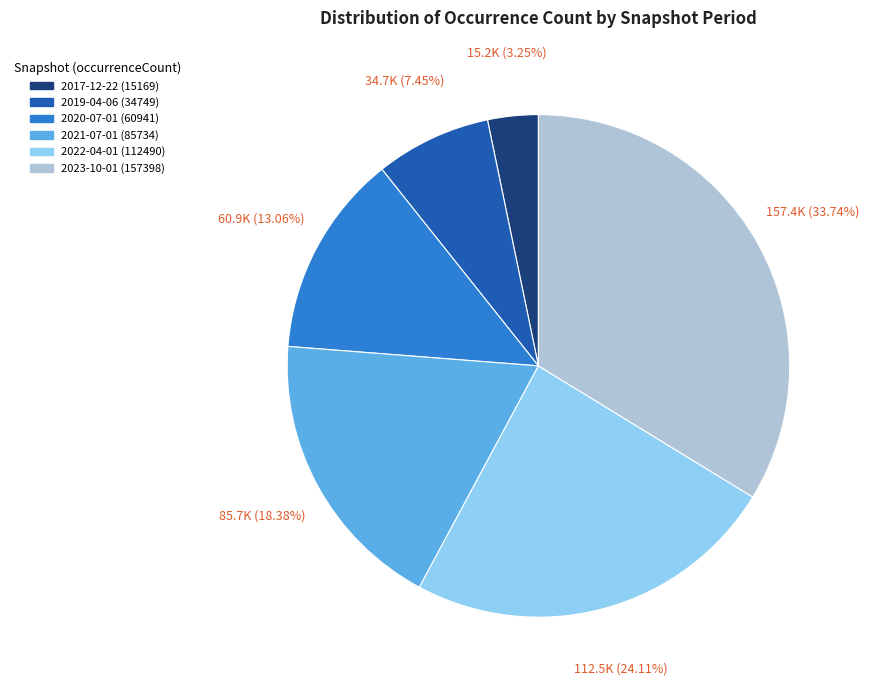

To the nearest percent, what is the average slice percentage?

17%